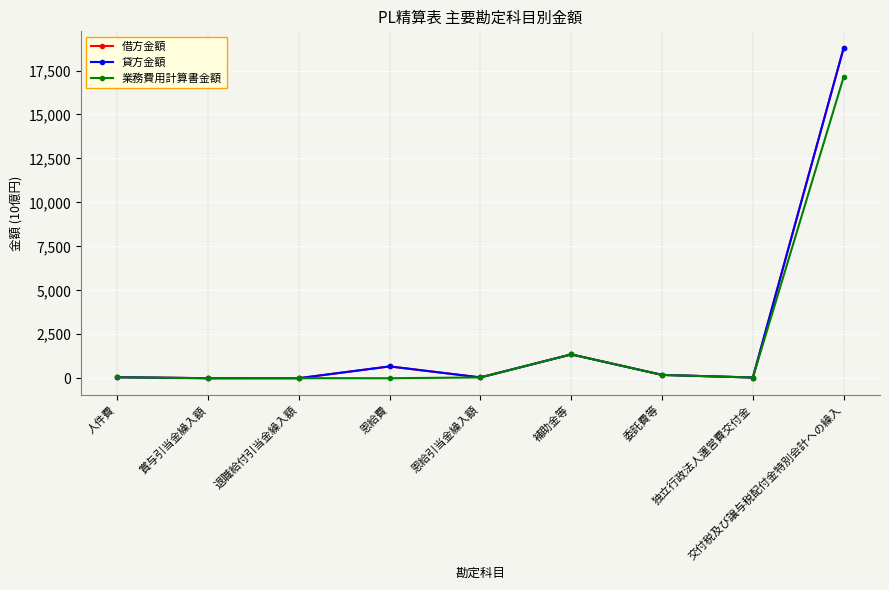

At which category is the sum across all series the highest?

交付税及び譲与税配付金特別会計への繰入